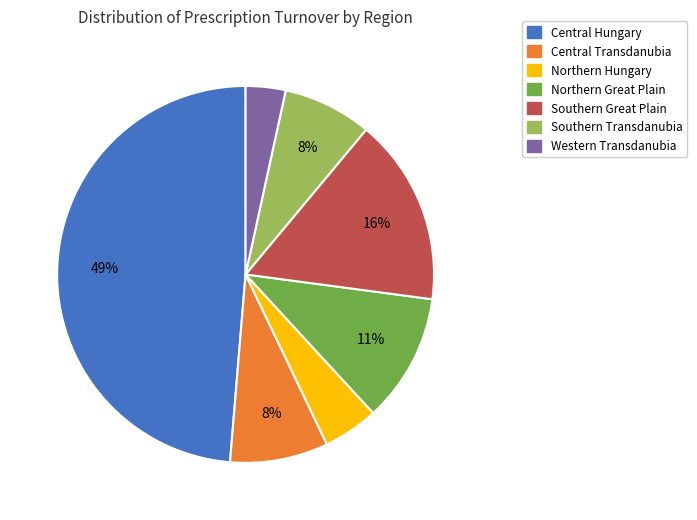

True or false: Central Hungary accounts for 60% of the total.

False